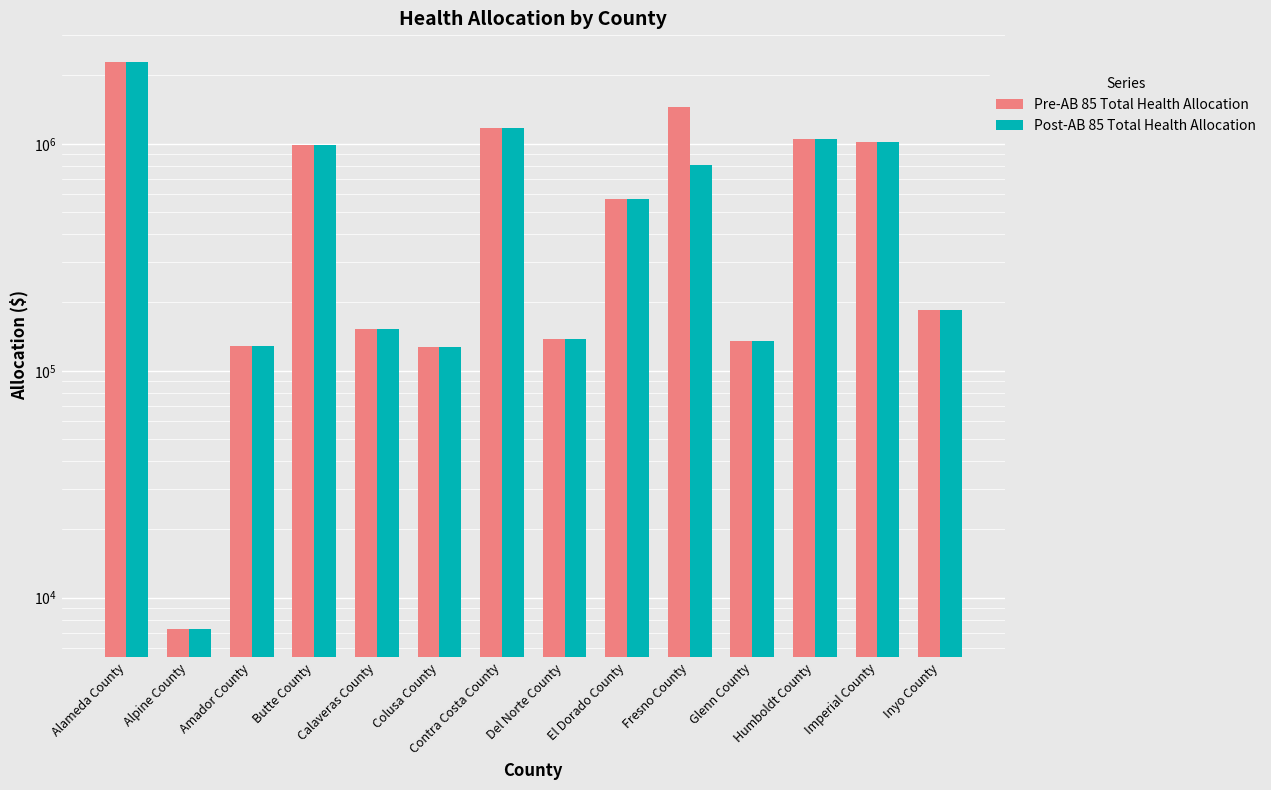

Which label corresponds to the smallest value in the chart?

Alpine County